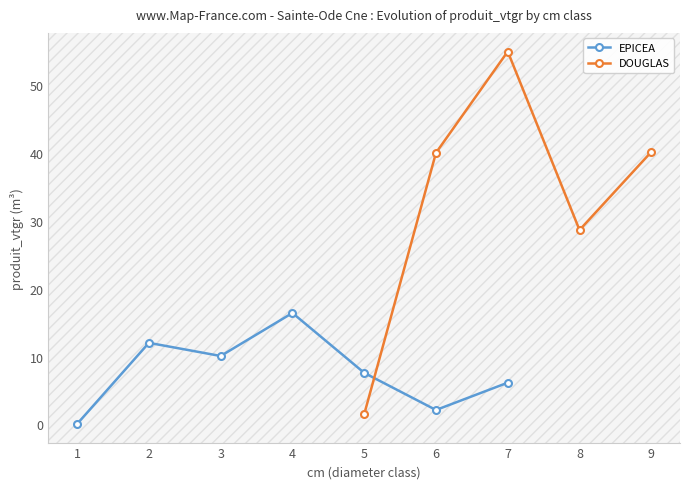

Approximately how many times larger is the value at 6 compared to 4?

0.1